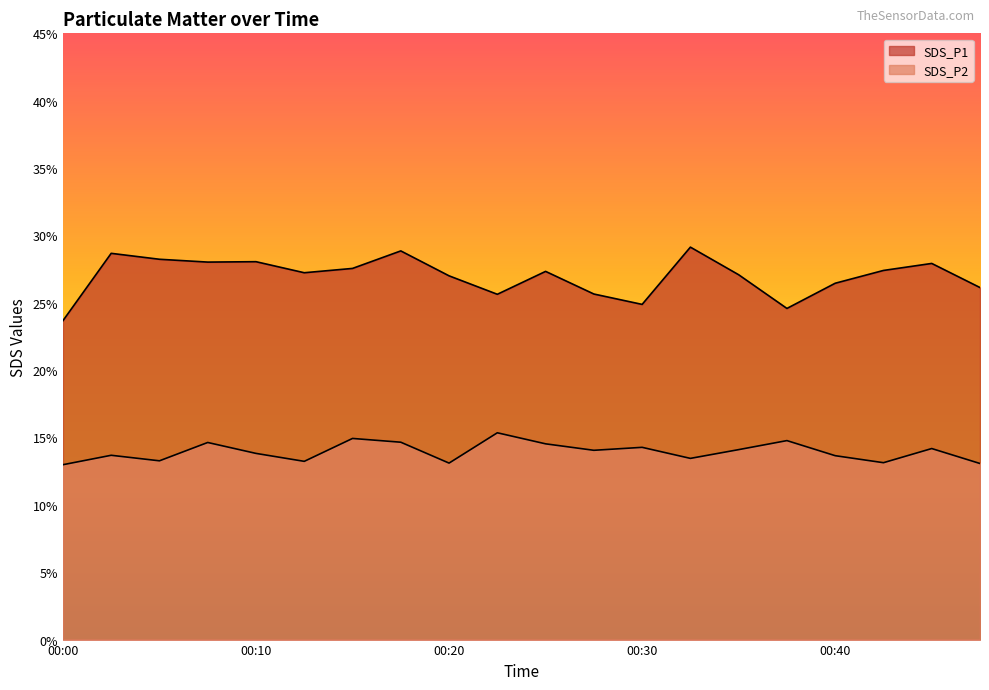

What is the value of the SDS_P1 point at the 9th from the left?

27.0